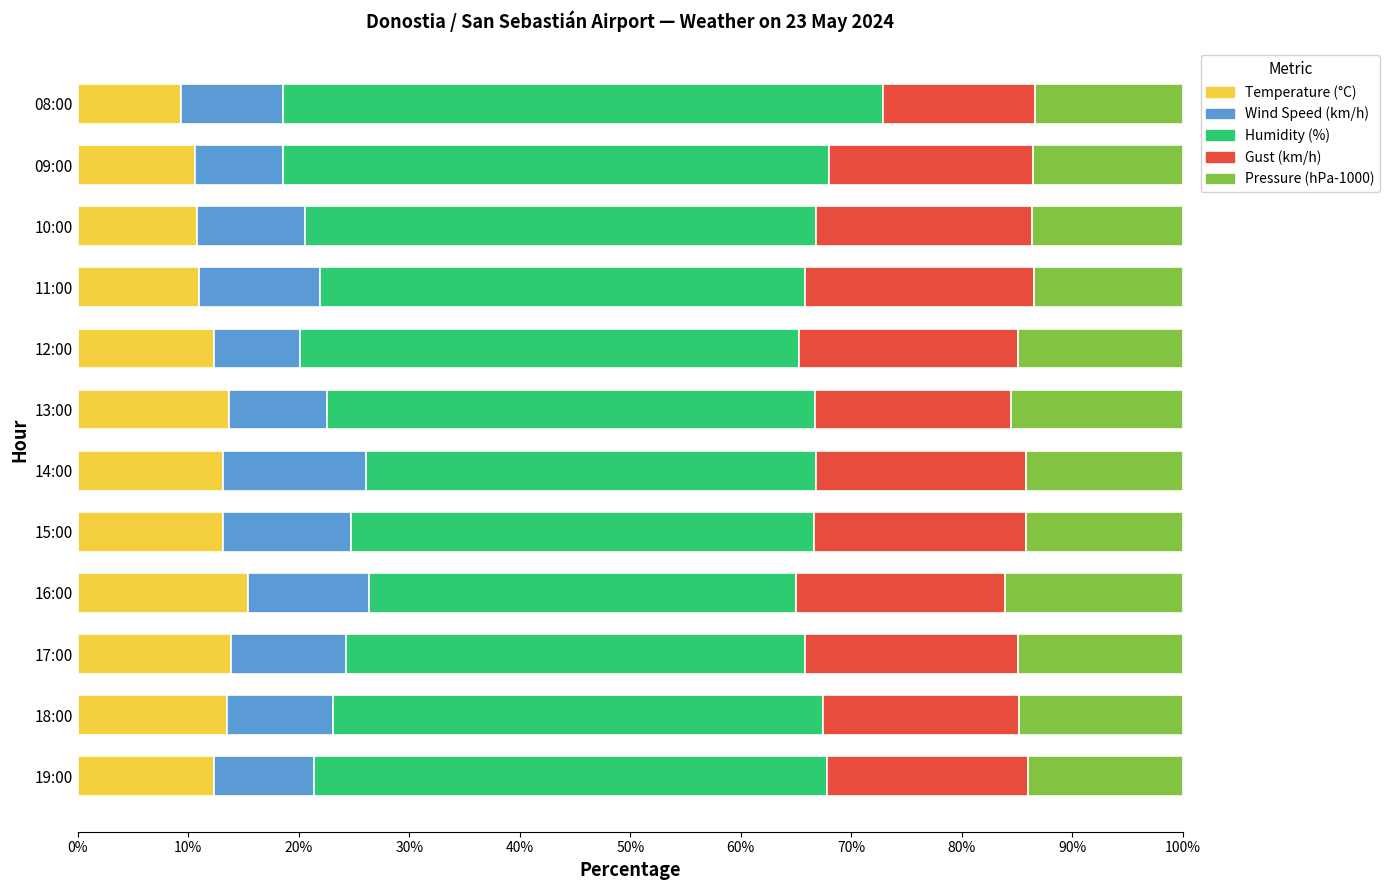

What is the highest value of the Temperature (°C) series?

15.4